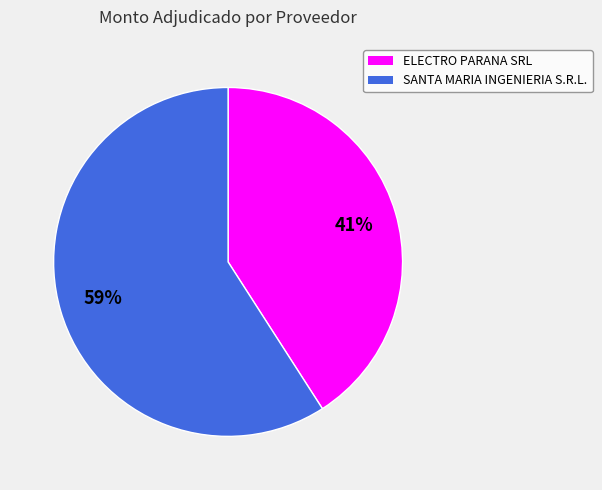

Between ELECTRO PARANA SRL and SANTA MARIA INGENIERIA S.R.L., which is larger?

SANTA MARIA INGENIERIA S.R.L.